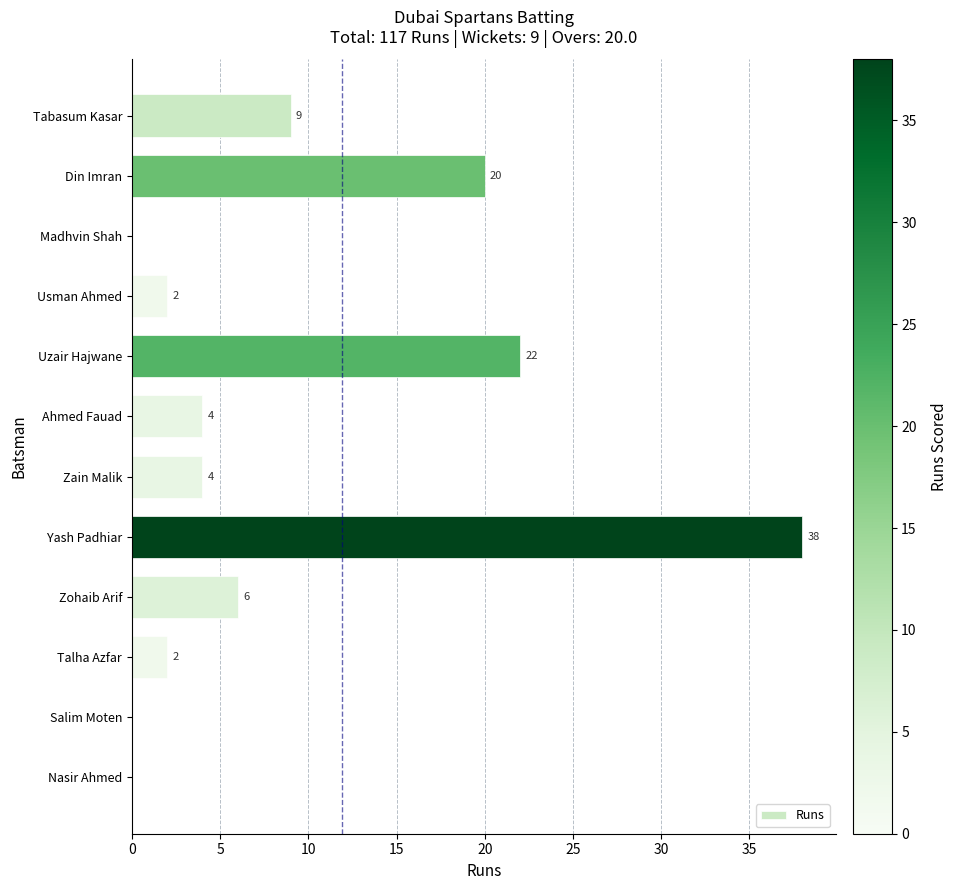

What is the ratio of the value at Talha Azfar to the value at Zain Malik?

0.5